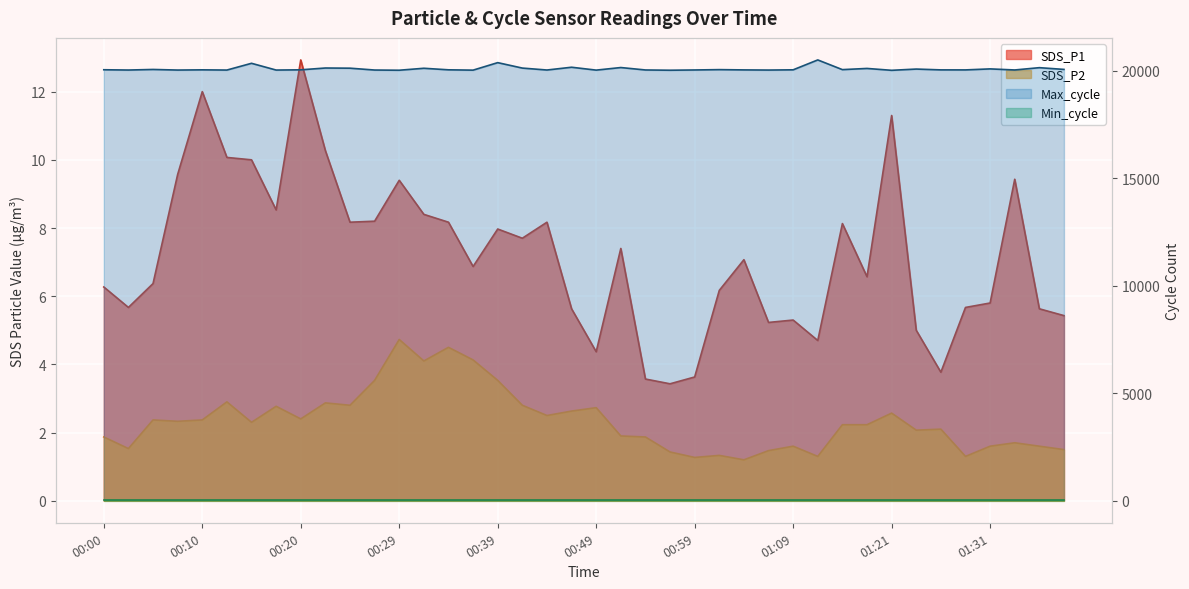

Reading right to left, list all the values displayed in this chart.

SDS_P1: 5.4	5.6	9.4	5.8	5.7	3.8	5.0	11.3	6.6	8.1	4.7	5.3	5.2	7.1	6.2	3.6	3.4	3.6	7.4	4.4	5.6	8.2	7.7	8.0	6.9	8.2	8.4	9.4	8.2	8.2	10.3	12.9	8.5	10.0	10.1	12.0	9.6	6.4	5.7	6.3
SDS_P2: 1.5	1.6	1.7	1.6	1.3	2.1	2.1	2.6	2.2	2.2	1.3	1.6	1.5	1.2	1.3	1.3	1.4	1.9	1.9	2.7	2.6	2.5	2.8	3.5	4.1	4.5	4.1	4.7	3.5	2.8	2.9	2.4	2.8	2.3	2.9	2.4	2.3	2.4	1.5	1.9
Max_cycle: 20063.0	20144.0	20037.0	20087.0	20040.0	20041.0	20079.0	20021.0	20108.0	20053.0	20504.0	20044.0	20033.0	20040.0	20053.0	20037.0	20025.0	20037.0	20150.0	20030.0	20164.0	20035.0	20125.0	20378.0	20029.0	20044.0	20116.0	20025.0	20034.0	20120.0	20128.0	20044.0	20033.0	20347.0	20033.0	20043.0	20033.0	20061.0	20034.0	20047.0